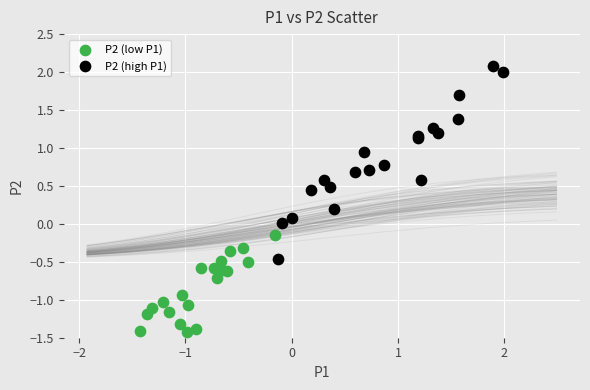

Which series has the widest spread of Y values?

P2 (high P1)